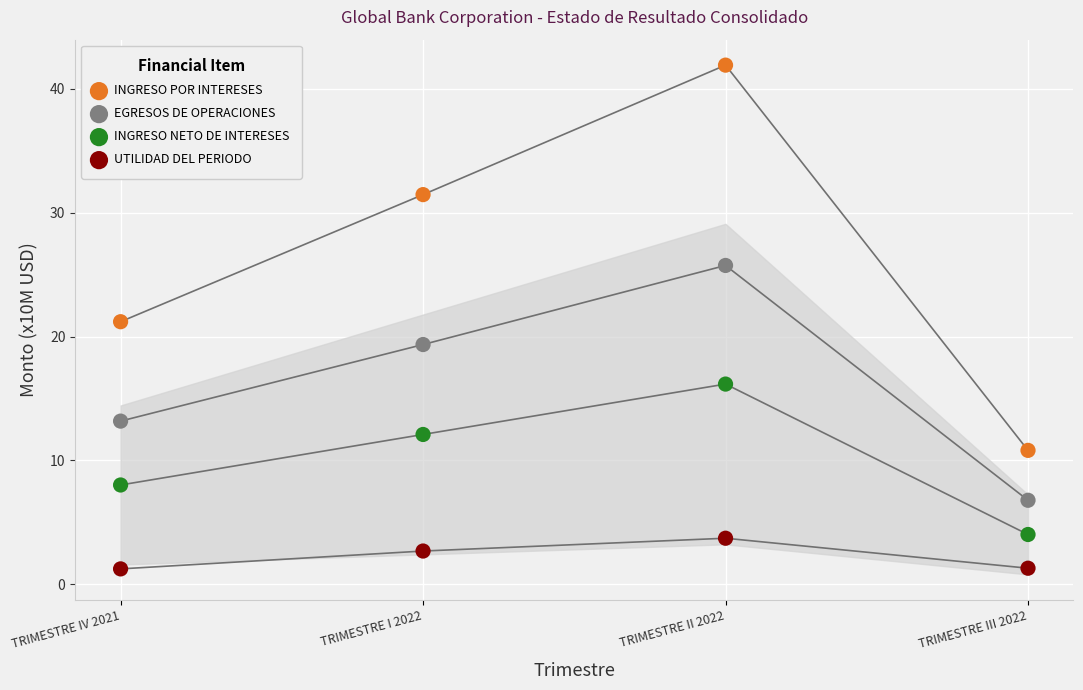

Across all data points, what is the range of Y values (max minus min)?

40.7